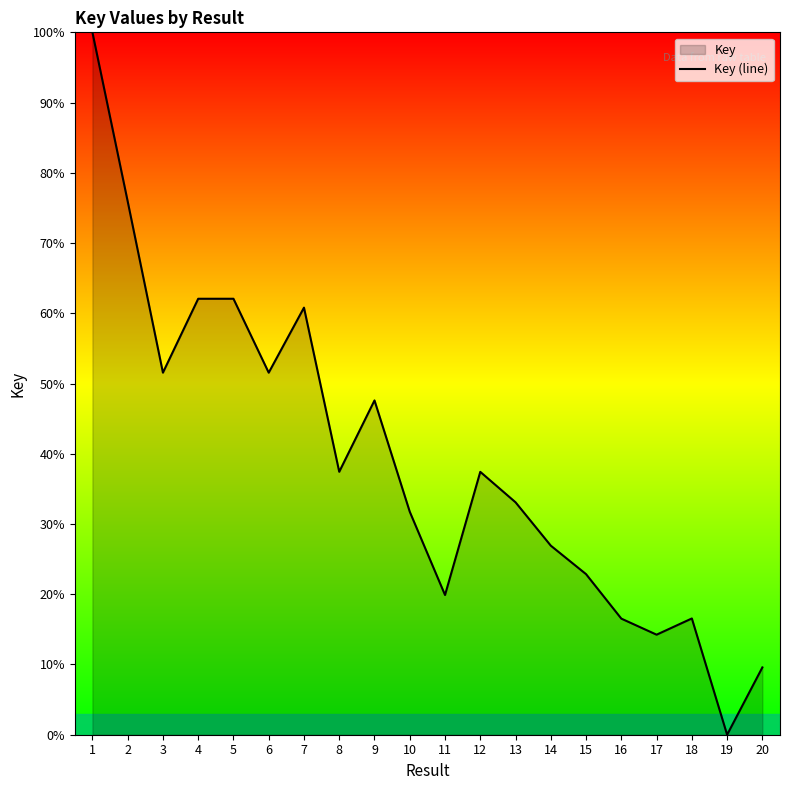

Which has a higher value, 11 or 10?

10